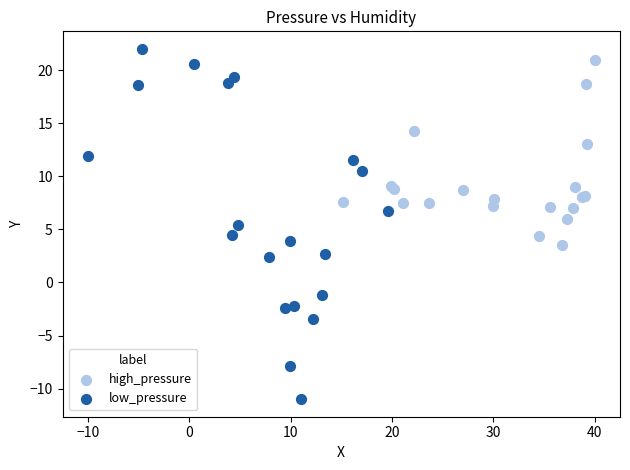

Which series has the widest spread of Y values?

low_pressure